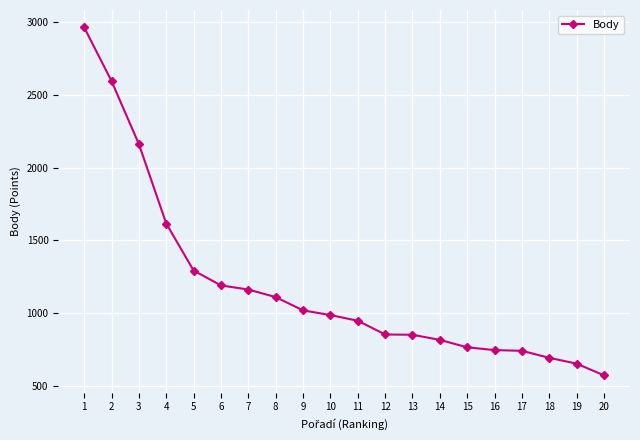

Read the value at 8, to the nearest 10.

1110